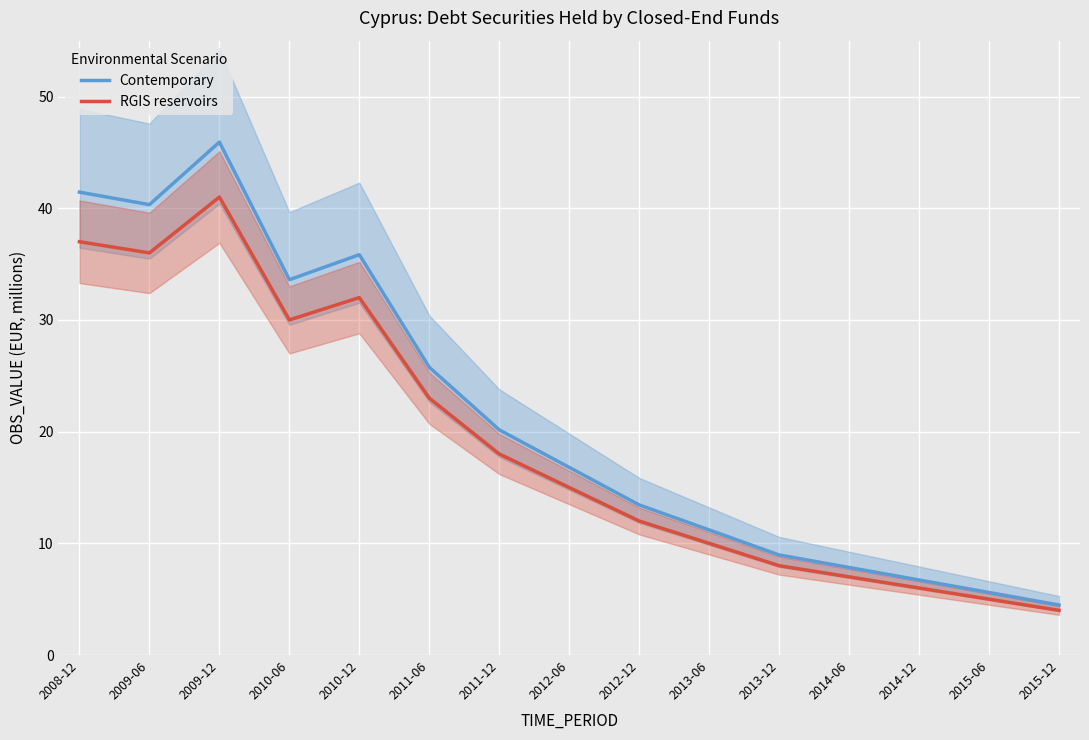

Where is the first local maximum for RGIS reservoirs?

2009-12